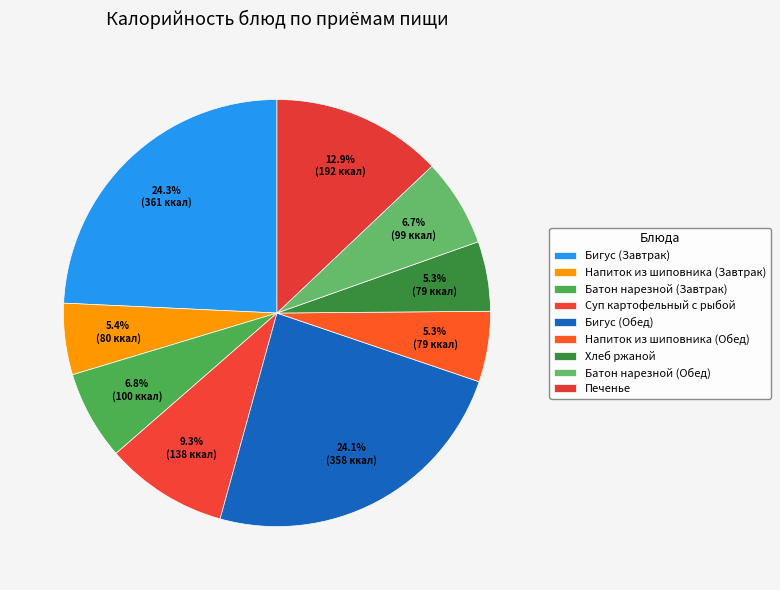

Which slice is the largest?

Бигус (Завтрак)